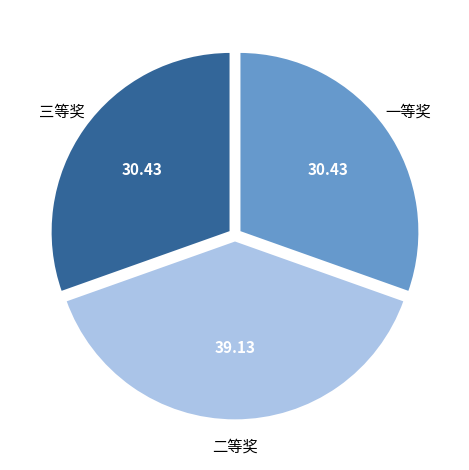

Is there any slice that represents more than half of the pie?

No